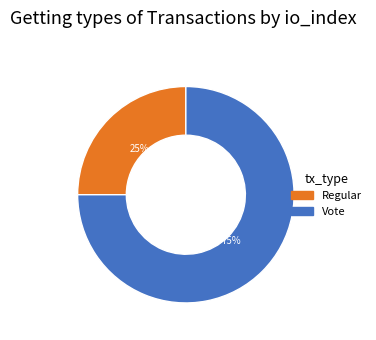

To the nearest percent, what is the difference between the Vote and Regular slice percentages?

50%